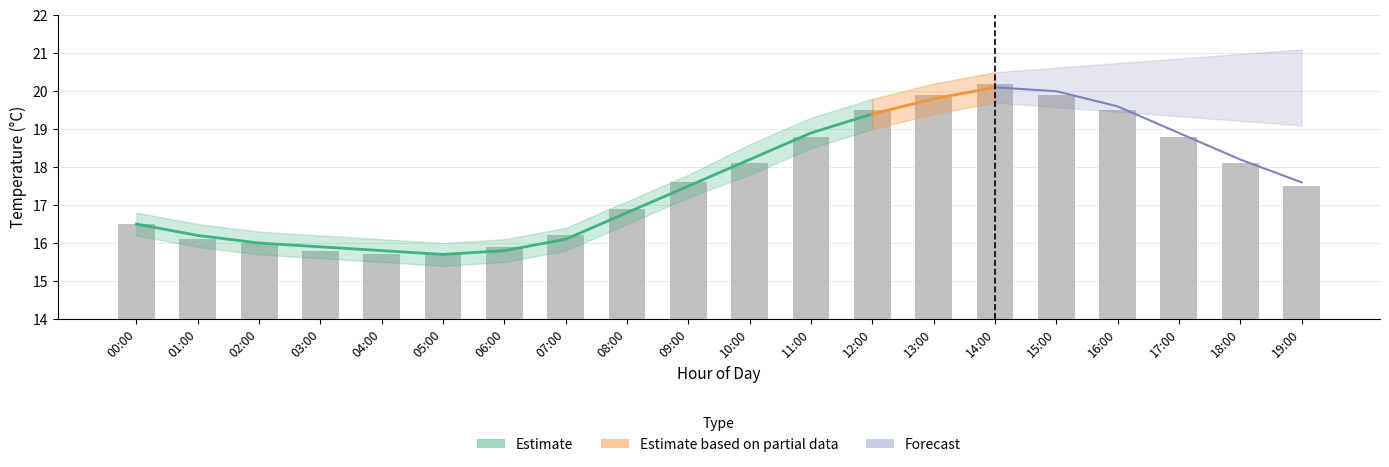

Rank the categories by value from lowest to highest.

04:00, 05:00, 03:00, 06:00, 02:00, 01:00, 07:00, 00:00, 08:00, 19:00, 09:00, 10:00, 18:00, 11:00, 17:00, 12:00, 16:00, 13:00, 15:00, 14:00